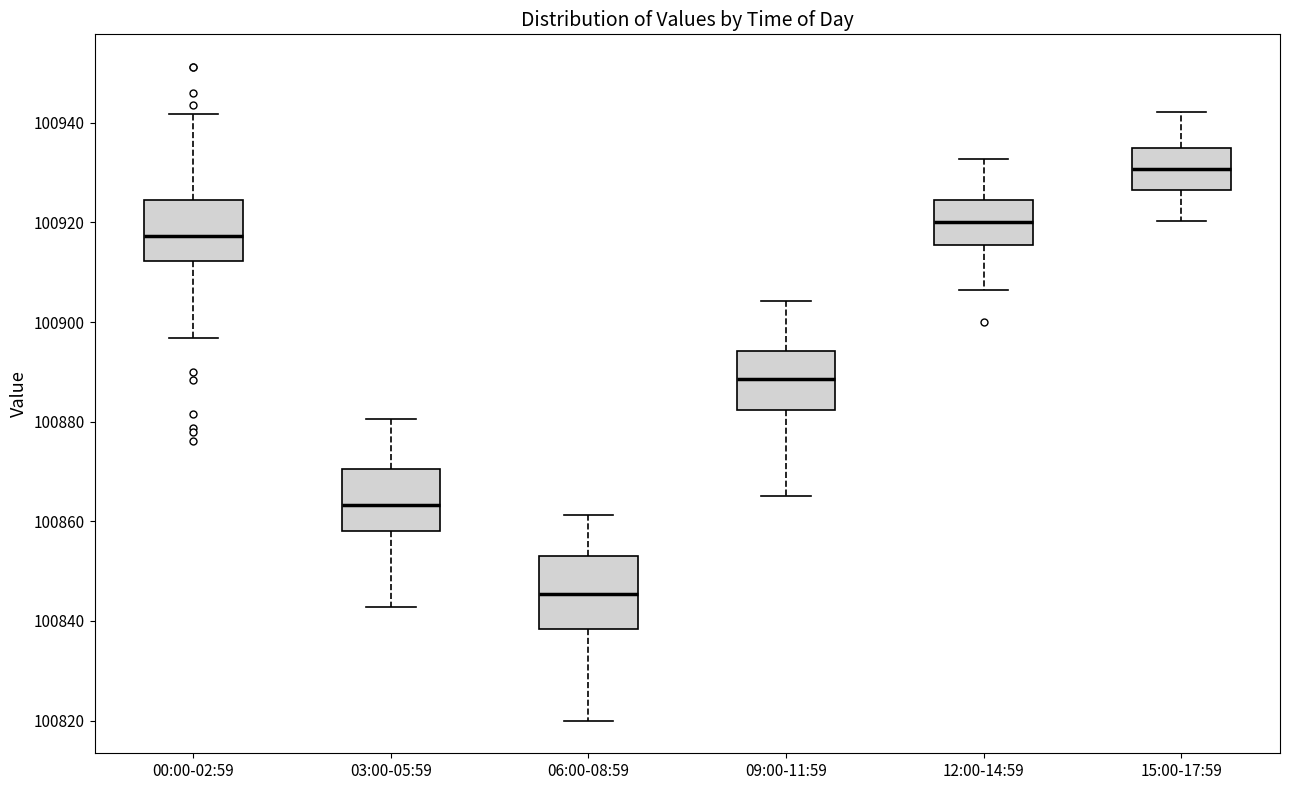

Reading left to right, transcribe this box plot: for each box, give where its median line is, the range the box spans, and where its two whiskers end, as read against the y-axis. The values are not printed on the chart, so give them approximately, as read against the axis.

00:00-02:59: median 100918, box 100912 to 100924, whiskers 100896 to 100942
03:00-05:59: median 100864, box 100858 to 100870, whiskers 100842 to 100880
06:00-08:59: median 100846, box 100838 to 100854, whiskers 100820 to 100862
09:00-11:59: median 100888, box 100882 to 100894, whiskers 100866 to 100904
12:00-14:59: median 100920, box 100916 to 100924, whiskers 100906 to 100932
15:00-17:59: median 100930, box 100926 to 100934, whiskers 100920 to 100942